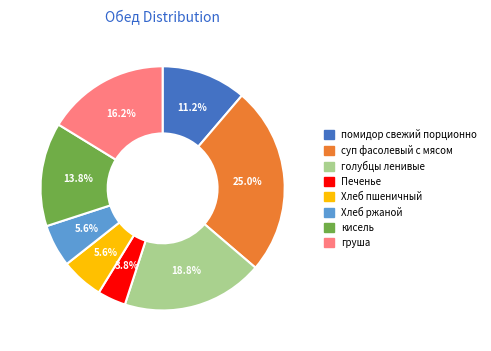

Count the number of slices in the pie.

8